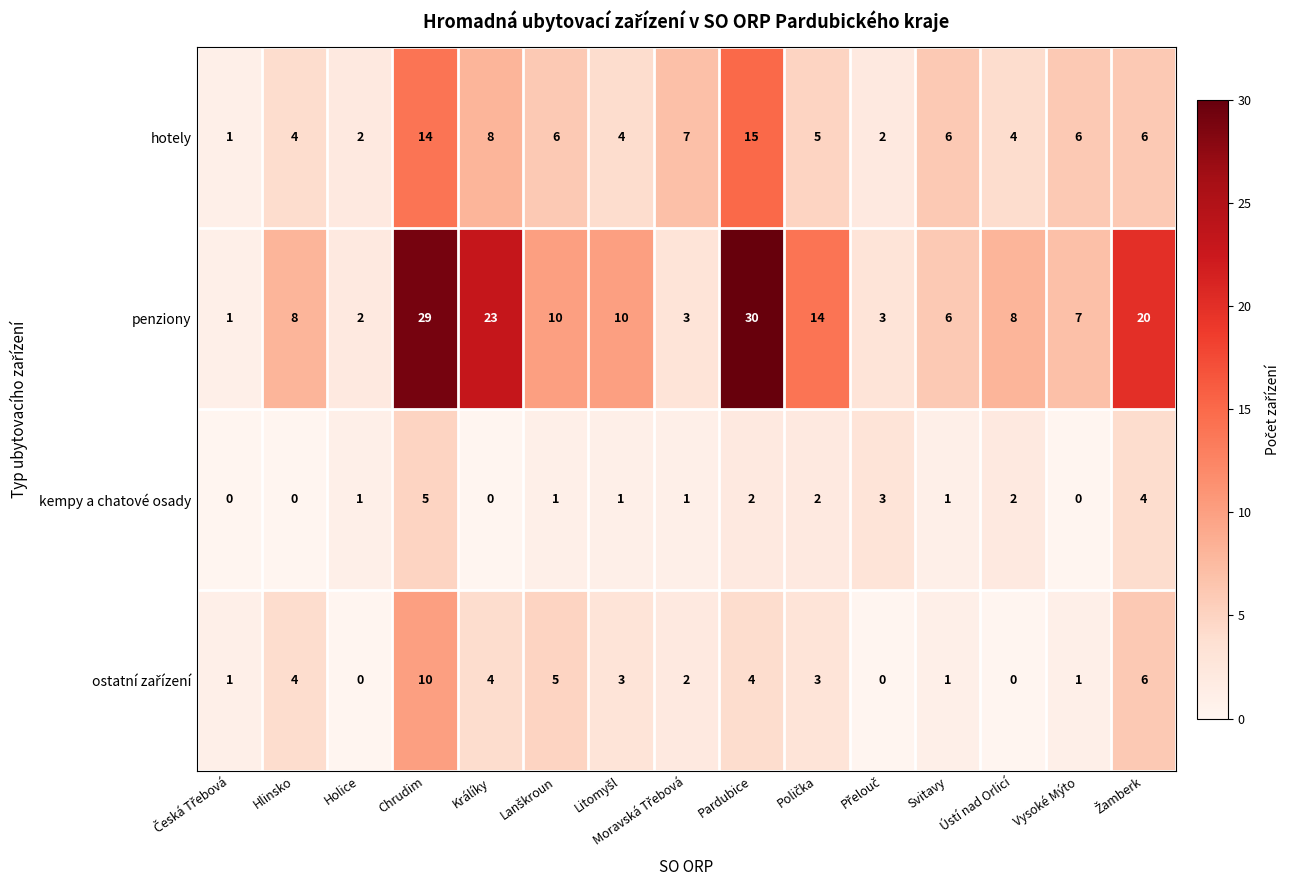

What is the sum of all kempy a chatové osady values?

23